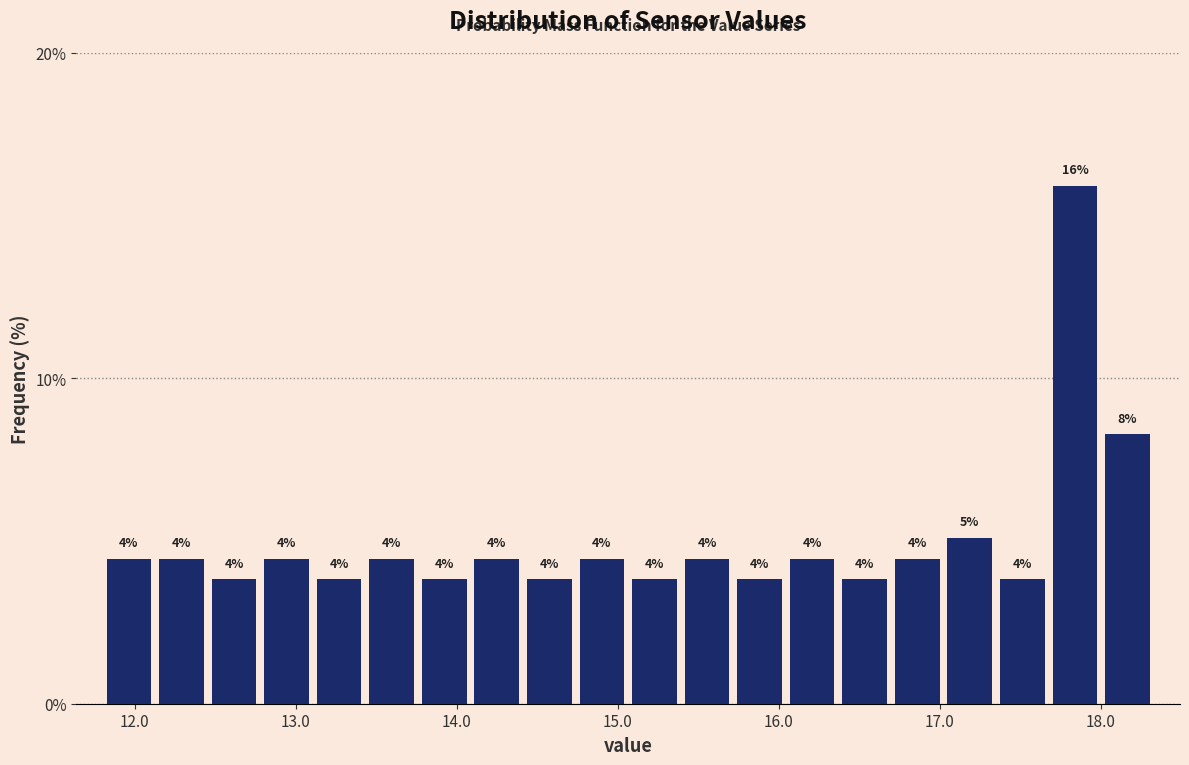

Read against the x-axis, roughly where is the centre of the tallest bar?

17.8